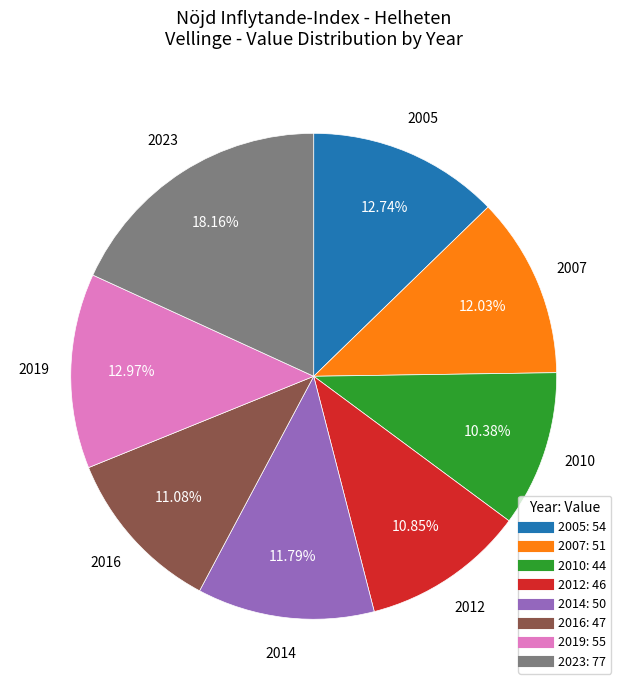

What percentage is the 2023 slice, to the nearest percent?

18%